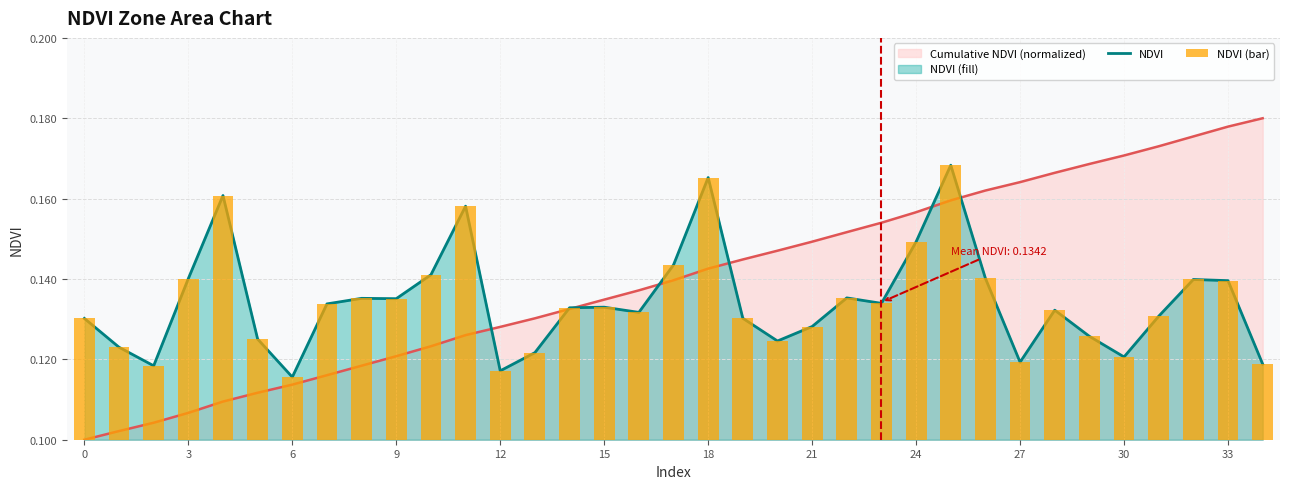

What is the value of the NDVI bar at the 1st from the left?

0.1